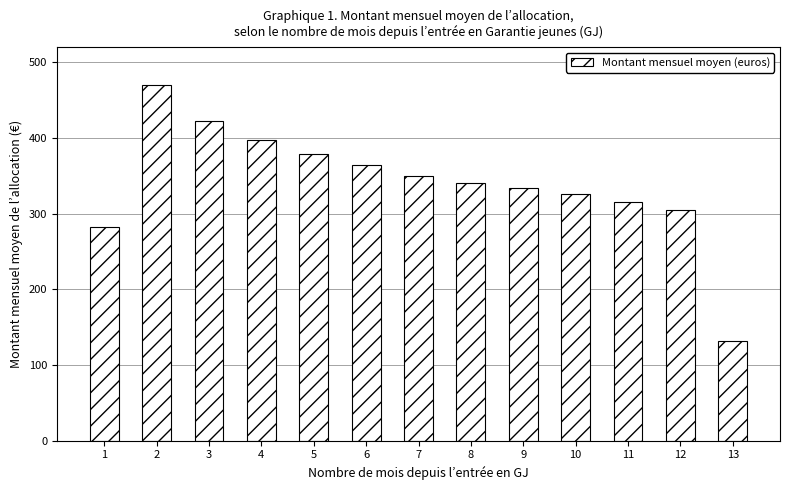

What is the value of the 11th bar from the left?

315.8